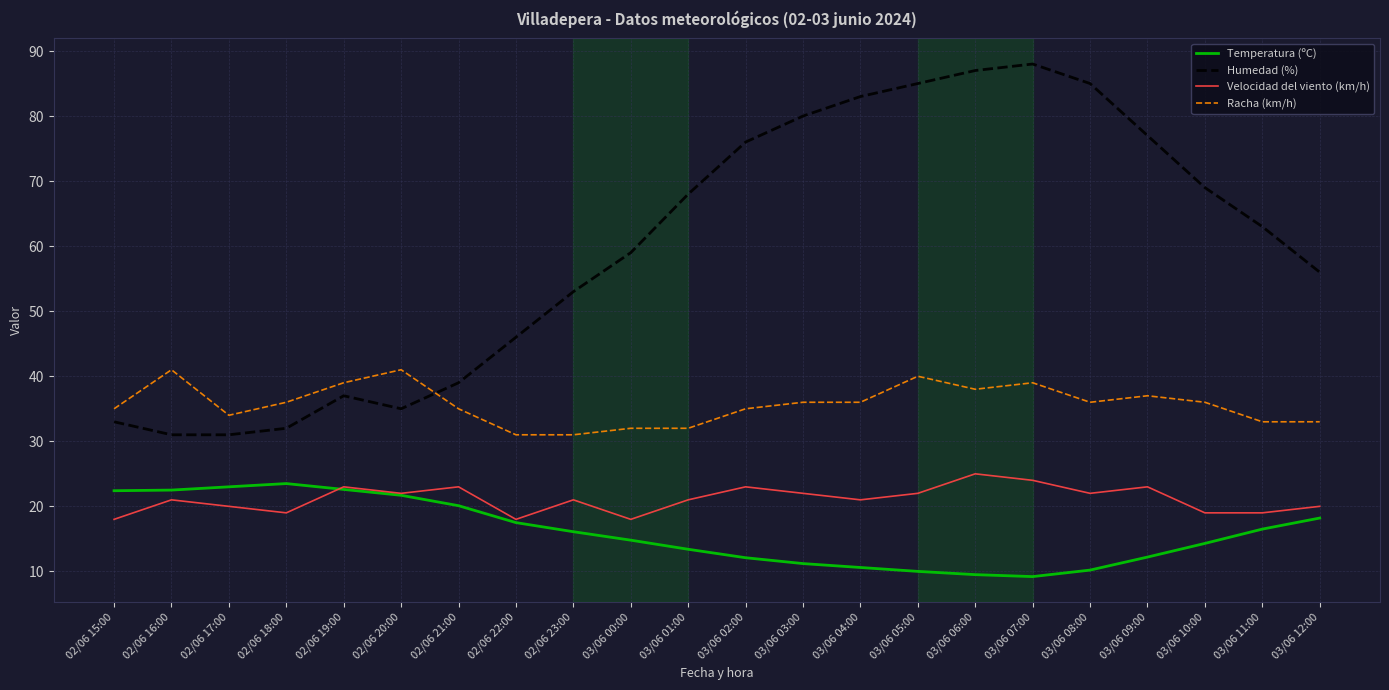

Rank the series at 03/06 02:00 from lowest to highest value.

Temperatura (ºC), Velocidad del viento (km/h), Racha (km/h), Humedad (%)